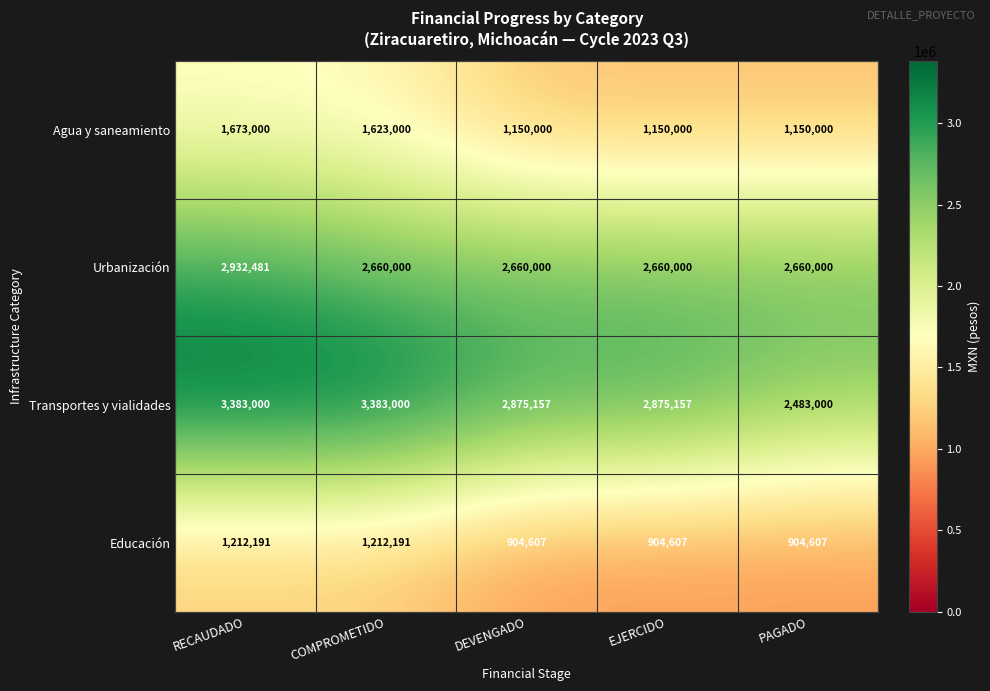

Read the Educación value at DEVENGADO, to the nearest 100.

904600